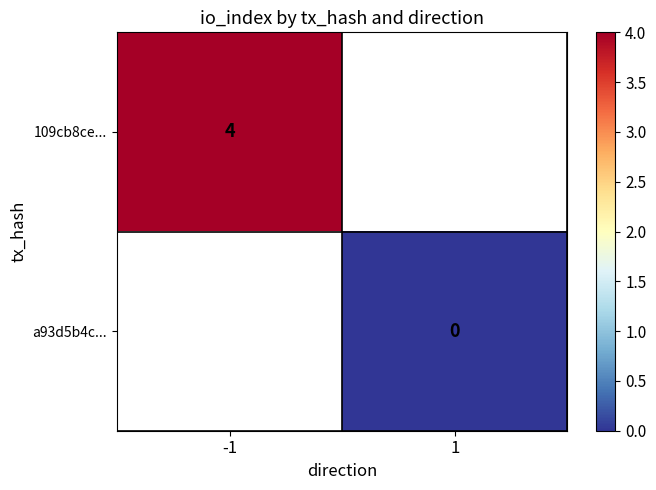

Rank the categories by 109cb8ce... value from highest to lowest.

-1, 1